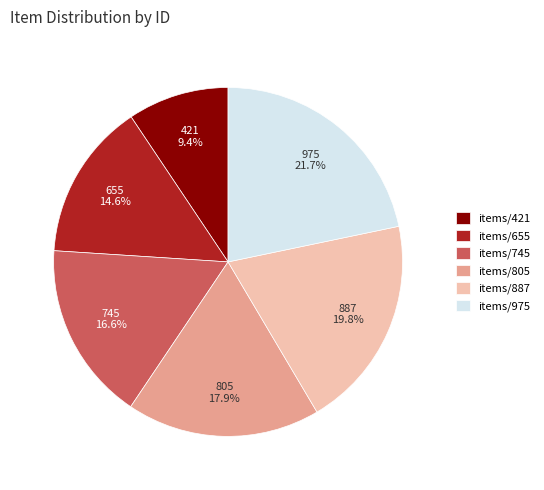

What is the ratio of the value at items/887 to the value at items/975?

0.9